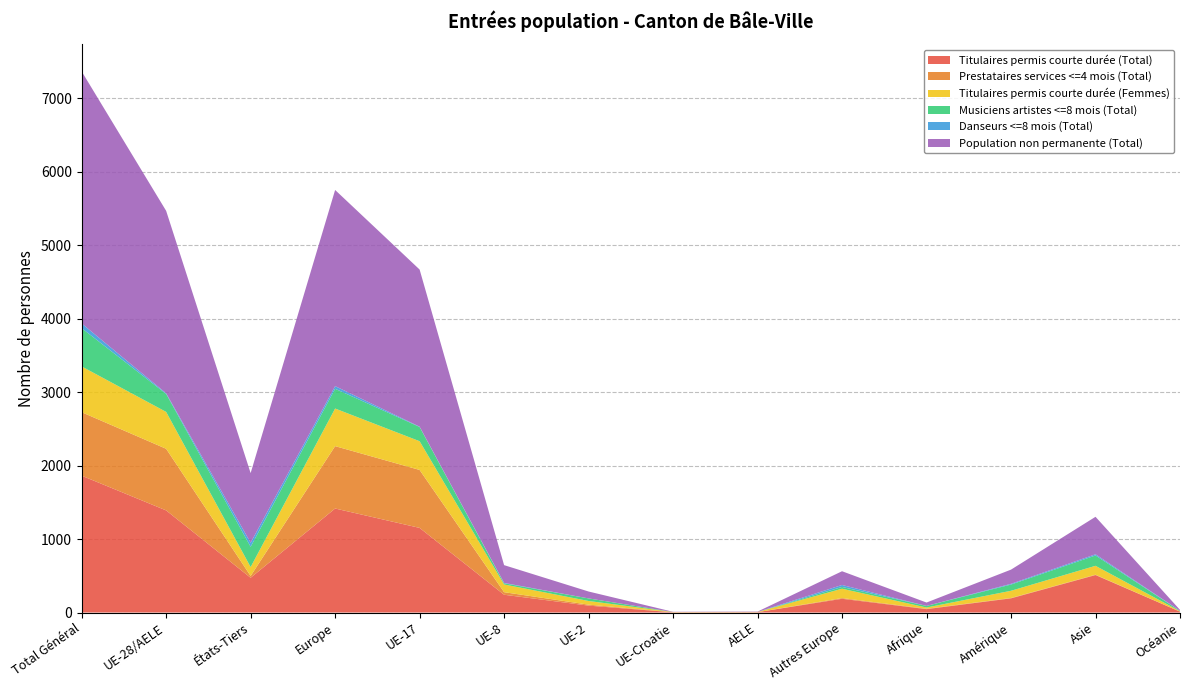

Reading left to right, what are all the values shown in this chart?

Titulaires permis courte durée (Total): Total Général=1863	UE-28/AELE=1390	États-Tiers=473	Europe=1416	UE-17=1152	UE-8=242	UE-2=94	UE-Croatie=3	AELE=5	Autres Europe=187	Afrique=46	Amérique=193	Asie=510	Océanie=12
Prestataires services <=4 mois (Total): Total Général=864	UE-28/AELE=839	États-Tiers=25	Europe=849	UE-17=789	UE-8=35	UE-2=13	UE-Croatie=2	AELE=0	Autres Europe=10	Afrique=5	Amérique=5	Asie=5	Océanie=0
Titulaires permis courte durée (Femmes): Total Général=623	UE-28/AELE=502	États-Tiers=121	Europe=512	UE-17=391	UE-8=105	UE-2=50	UE-Croatie=2	AELE=3	Autres Europe=127	Afrique=17	Amérique=98	Asie=121	Océanie=6
Musiciens artistes <=8 mois (Total): Total Général=521	UE-28/AELE=245	États-Tiers=276	Europe=269	UE-17=194	UE-8=16	UE-2=35	UE-Croatie=0	AELE=0	Autres Europe=24	Afrique=22	Amérique=85	Asie=141	Océanie=4
Danseurs <=8 mois (Total): Total Général=64	UE-28/AELE=9	États-Tiers=55	Europe=36	UE-17=4	UE-8=5	UE-2=0	UE-Croatie=0	AELE=0	Autres Europe=27	Afrique=0	Amérique=10	Asie=16	Océanie=2
Population non permanente (Total): Total Général=3431	UE-28/AELE=2483	États-Tiers=948	Europe=2670	UE-17=2139	UE-8=242	UE-2=94	UE-Croatie=3	AELE=5	Autres Europe=187	Afrique=46	Amérique=193	Asie=510	Océanie=12